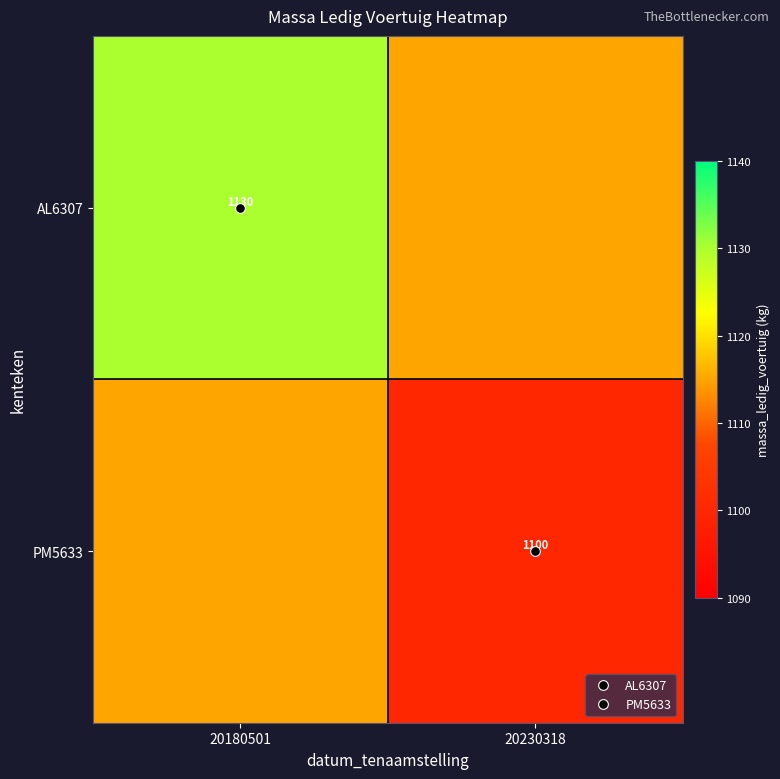

What is the difference between the PM5633 values at 20230318 and 20180501?

15